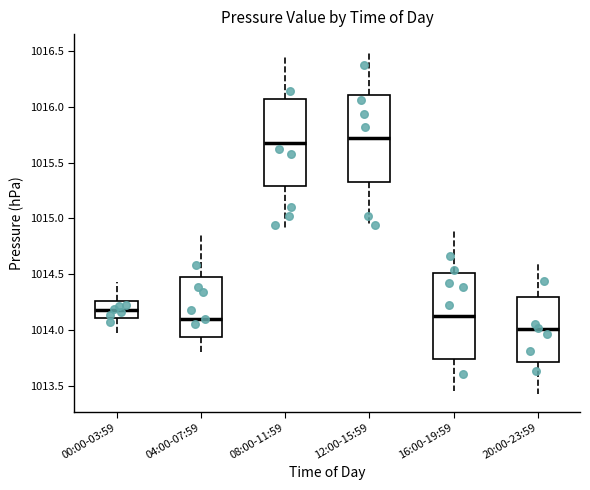

Reading left to right, transcribe this box plot: for each box, give where its median line is, the range the box spans, and where its two whiskers end, as read against the y-axis. The values are not printed on the chart, so give them approximately, as read against the axis.

00:00-03:59: median 1014.20, box 1014.10 to 1014.25, whiskers 1013.95 to 1014.45
04:00-07:59: median 1014.10, box 1013.95 to 1014.45, whiskers 1013.80 to 1014.85
08:00-11:59: median 1015.70, box 1015.30 to 1016.05, whiskers 1014.90 to 1016.45
12:00-15:59: median 1015.70, box 1015.35 to 1016.10, whiskers 1014.95 to 1016.50
16:00-19:59: median 1014.10, box 1013.75 to 1014.50, whiskers 1013.45 to 1014.90
20:00-23:59: median 1014.00, box 1013.70 to 1014.30, whiskers 1013.40 to 1014.60